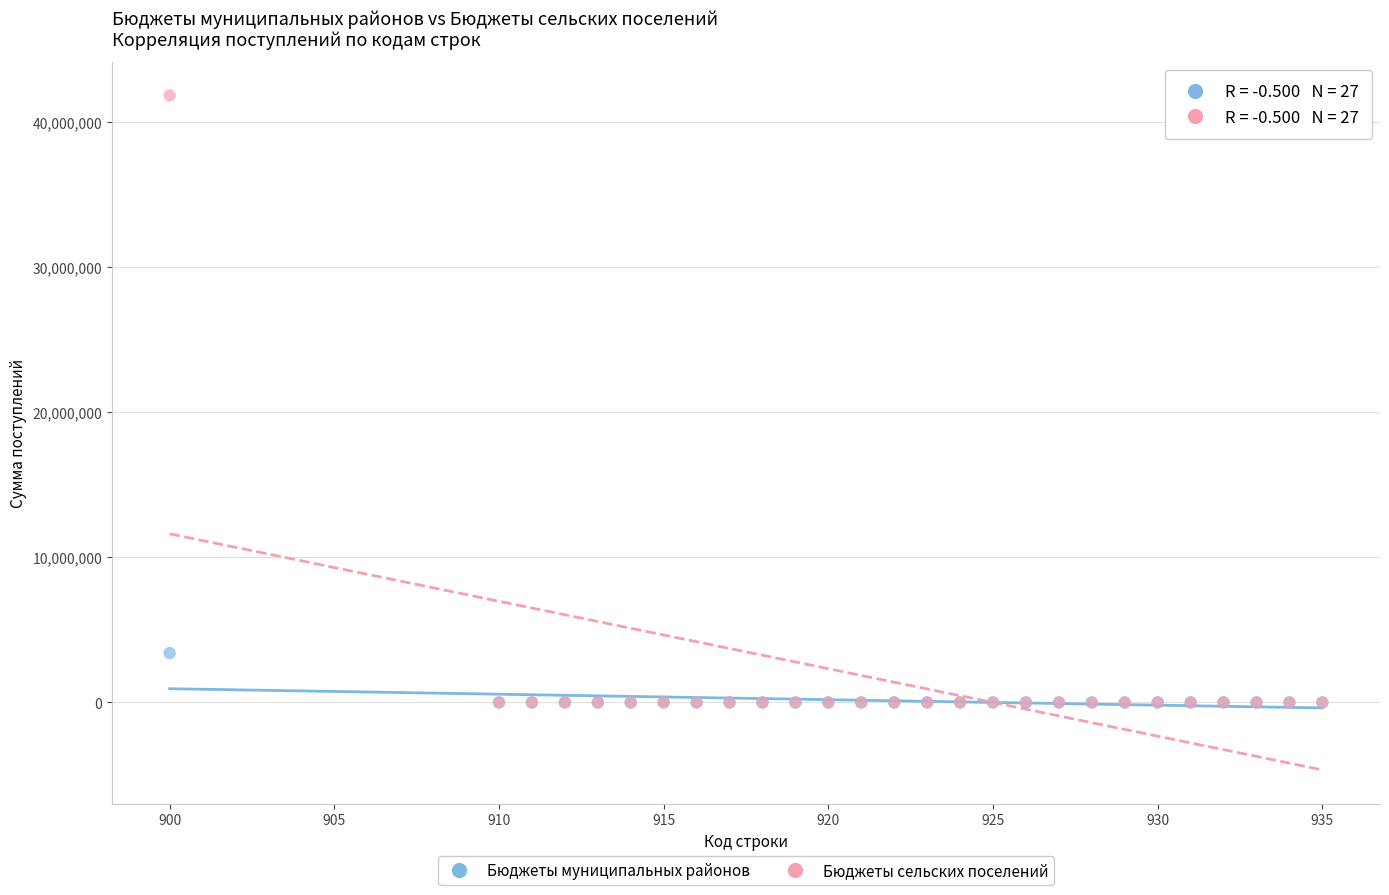

Which series contains the highest Y value?

Бюджеты сельских поселений